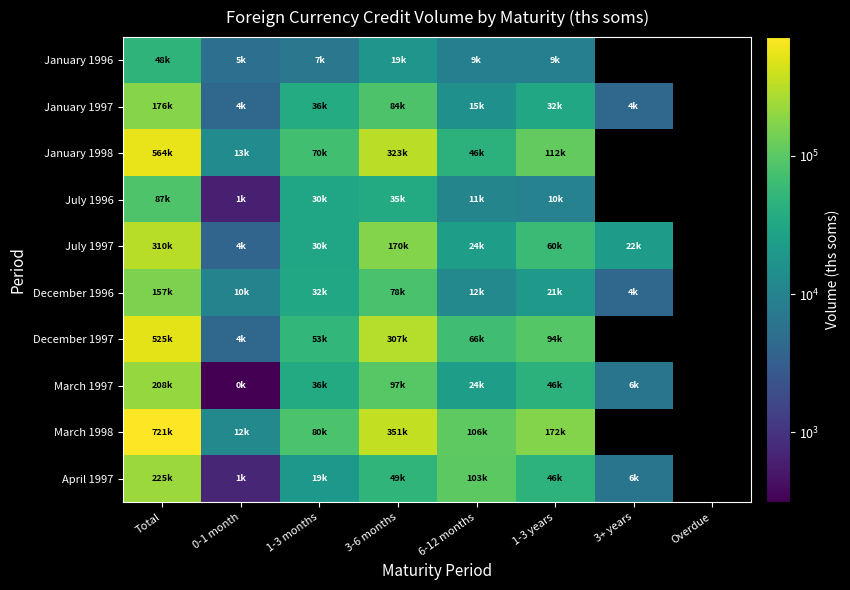

True or false: March 1997 has a value of 18531.0 at 1-3 years.

False